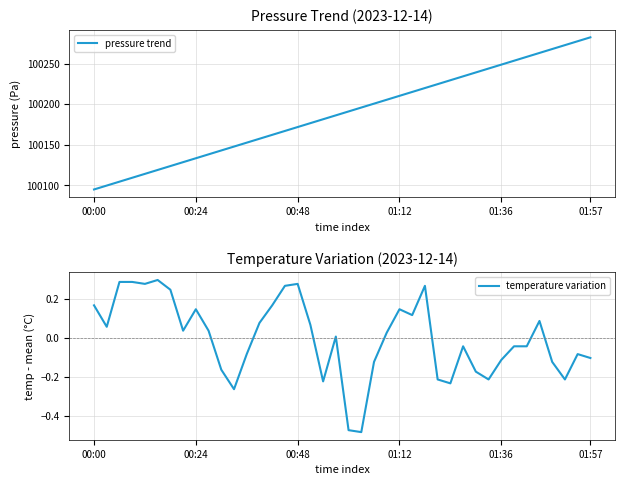

What is the lowest value of the pressure trend series?

100095.1